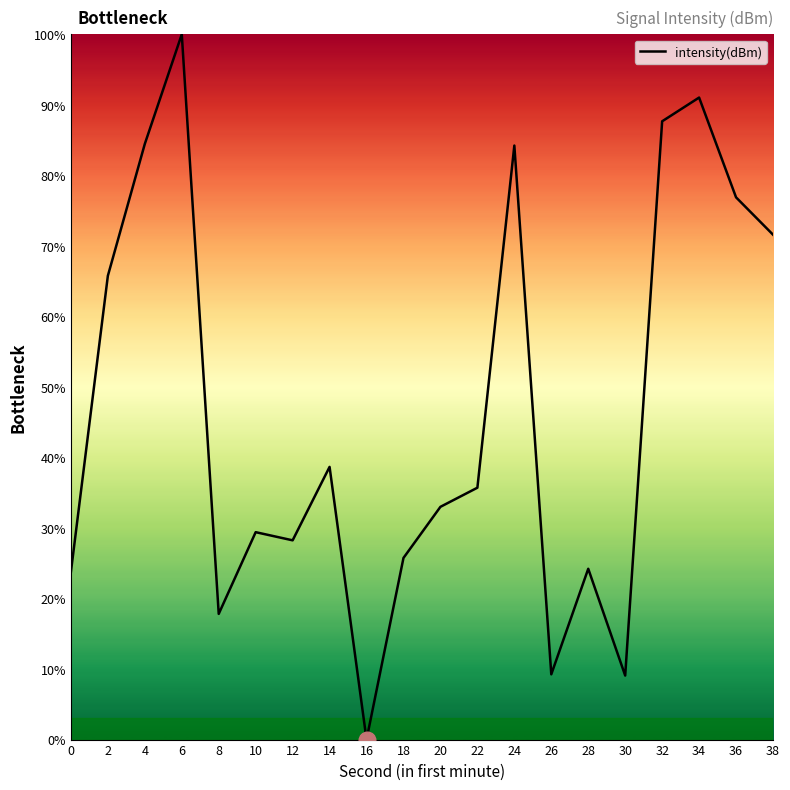

The chart shows a value of 76.9 at 36. True or false?

True